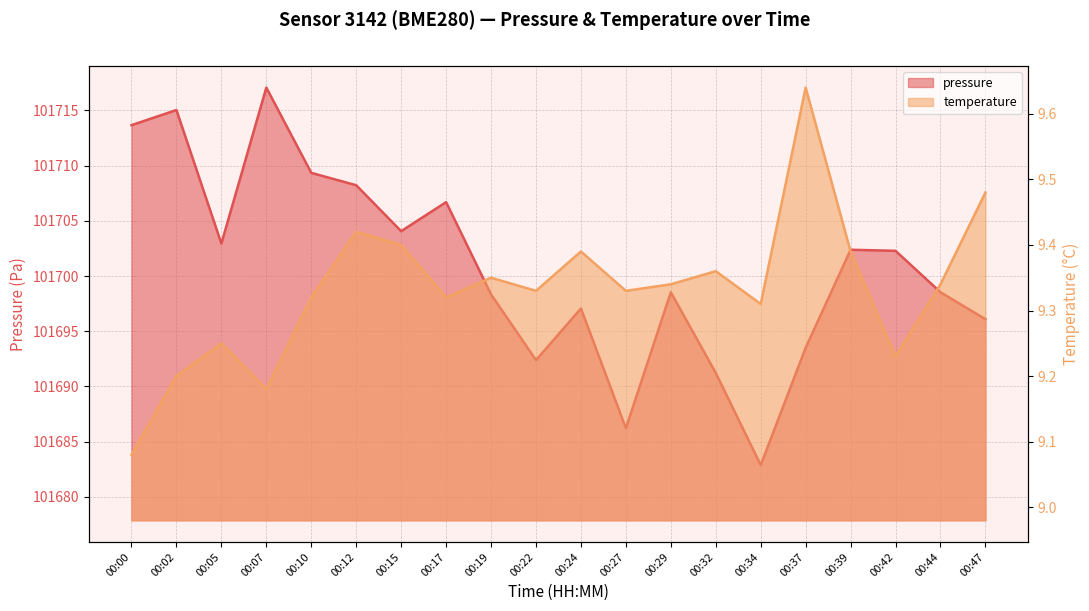

Reading left to right, what are all the values shown in this chart?

pressure: 00:00=101713.7	00:02=101715.0	00:05=101702.9	00:07=101717.1	00:10=101709.3	00:12=101708.2	00:15=101704.1	00:17=101706.7	00:19=101698.3	00:22=101692.4	00:24=101697.1	00:27=101686.2	00:29=101698.5	00:32=101691.2	00:34=101682.9	00:37=101693.5	00:39=101702.4	00:42=101702.3	00:44=101698.5	00:47=101696.1
temperature: 00:00=9.1	00:02=9.2	00:05=9.2	00:07=9.2	00:10=9.3	00:12=9.4	00:15=9.4	00:17=9.3	00:19=9.3	00:22=9.3	00:24=9.4	00:27=9.3	00:29=9.3	00:32=9.4	00:34=9.3	00:37=9.6	00:39=9.4	00:42=9.2	00:44=9.3	00:47=9.5